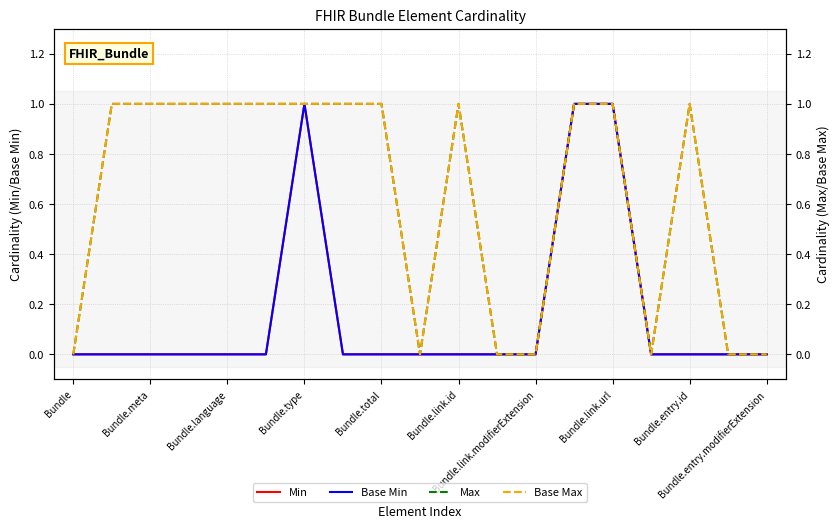

True or false: Base Max and Max intersect in this chart.

False